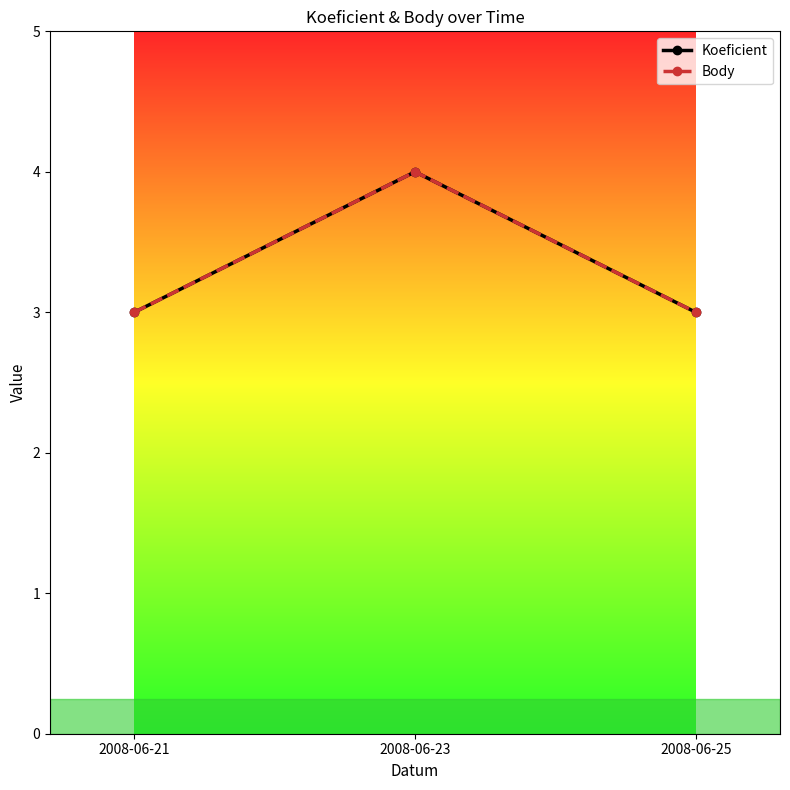

Does the chart have visible grid lines?

No